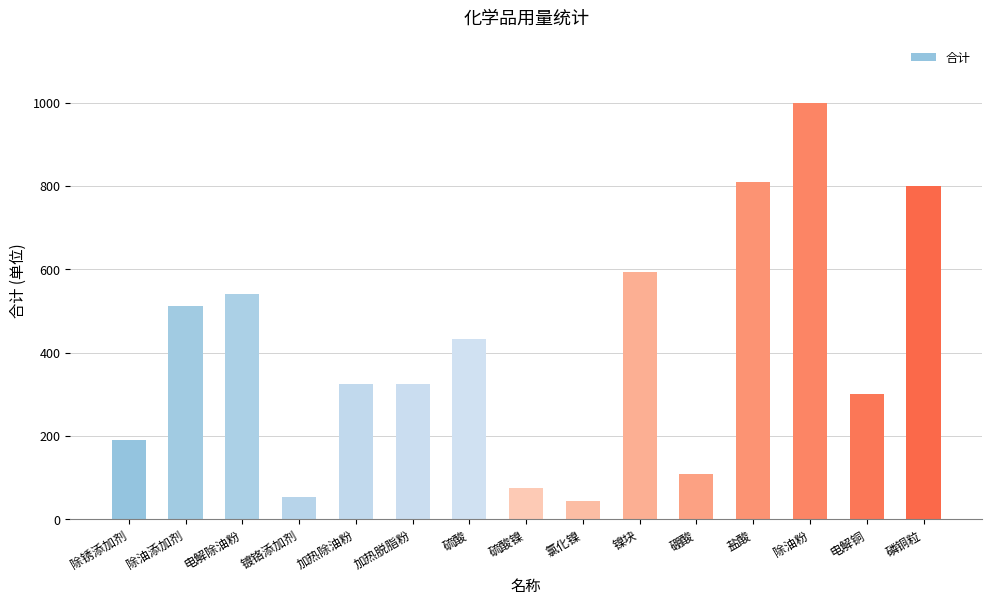

Reading left to right, list all the values displayed in this chart.

189.0	513.0	540.0	54.0	324.0	324.0	432.0	75.6	43.2	594.0	108.0	810.0	1000.0	300.0	800.0